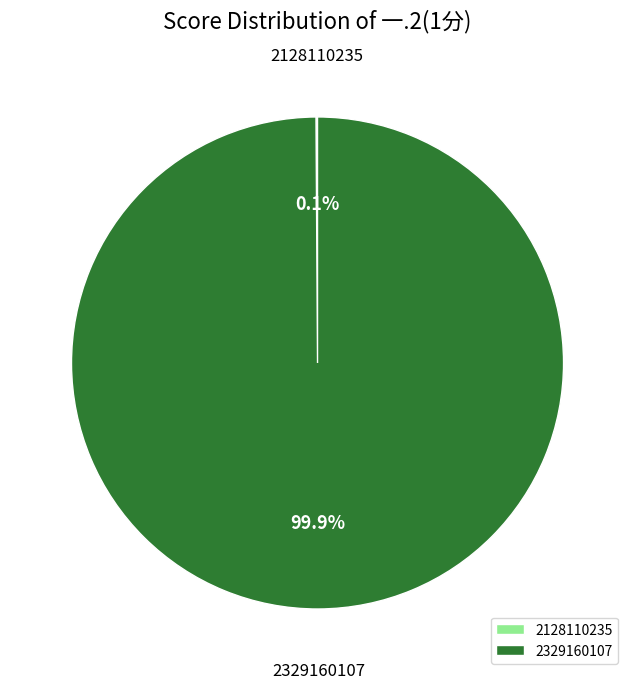

Is there any slice that represents more than half of the pie?

Yes